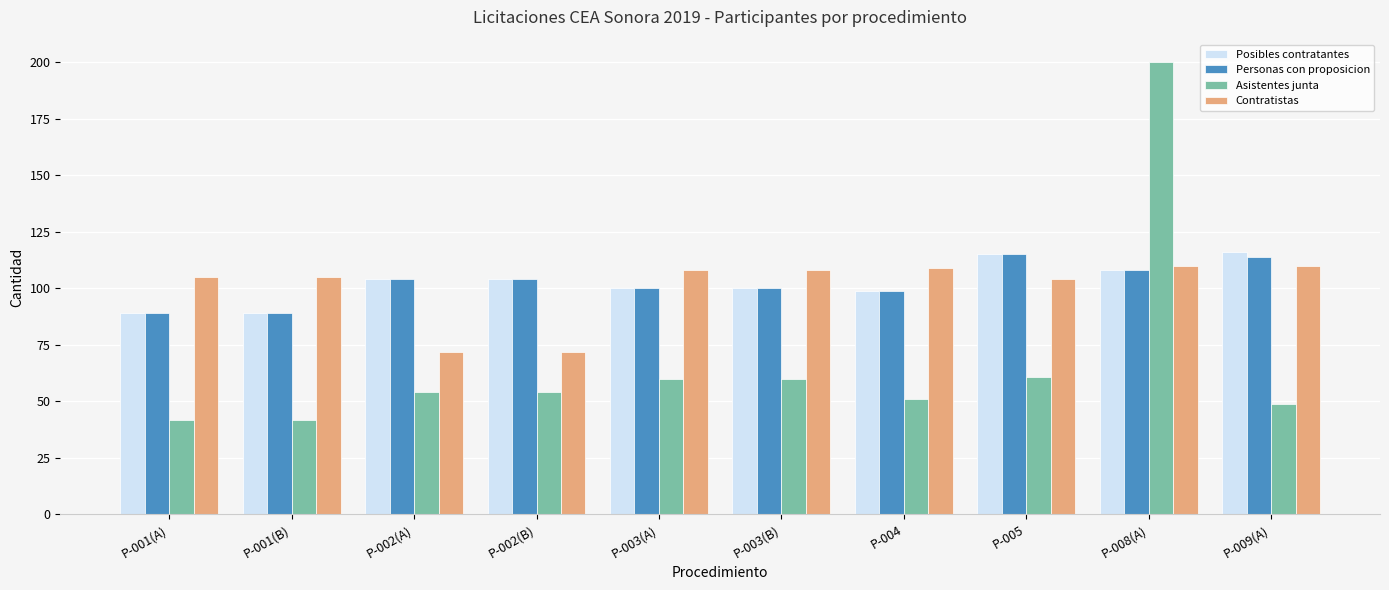

At which category is the sum across all series the highest?

P-008(A)